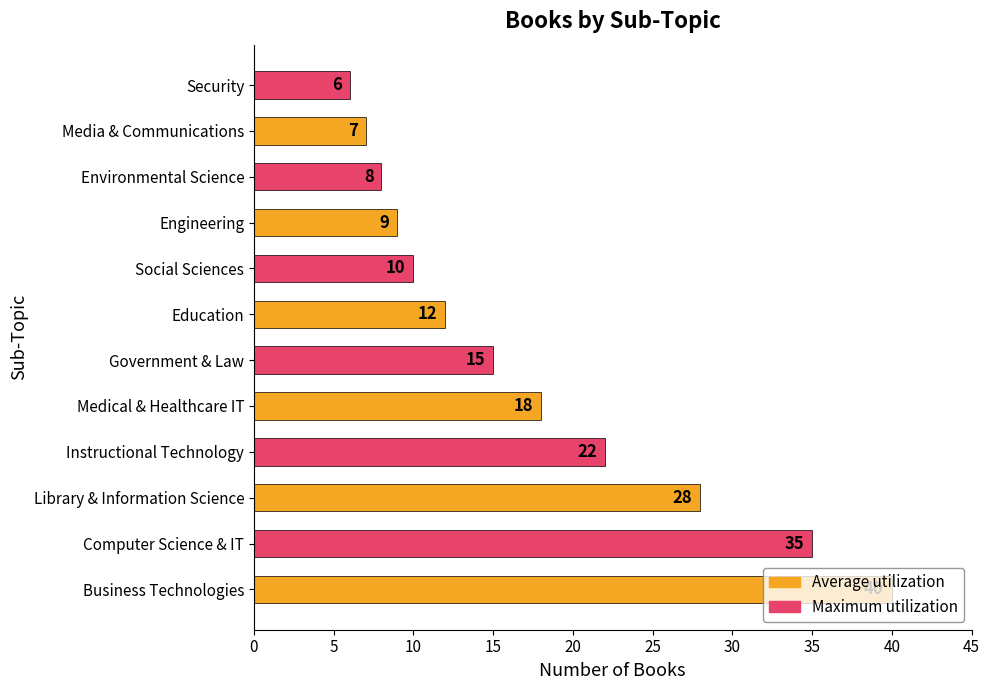

The chart shows a value of 8 at Environmental Science. True or false?

True